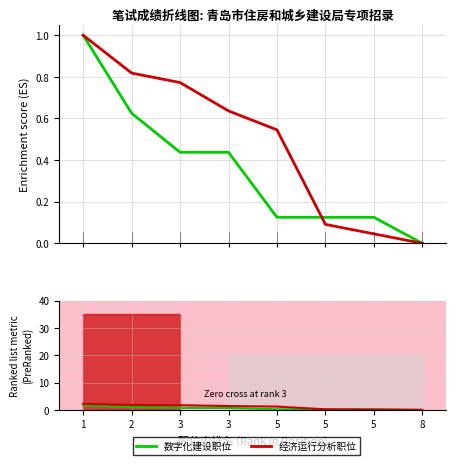

How many values in the 经济运行分析职位 series exceed 1?

5